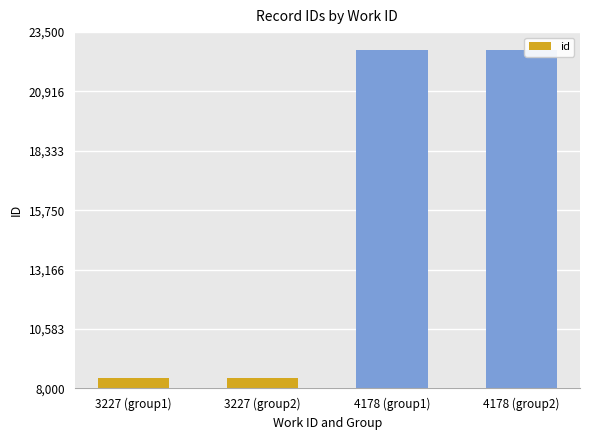

What is the smallest value displayed?

8474